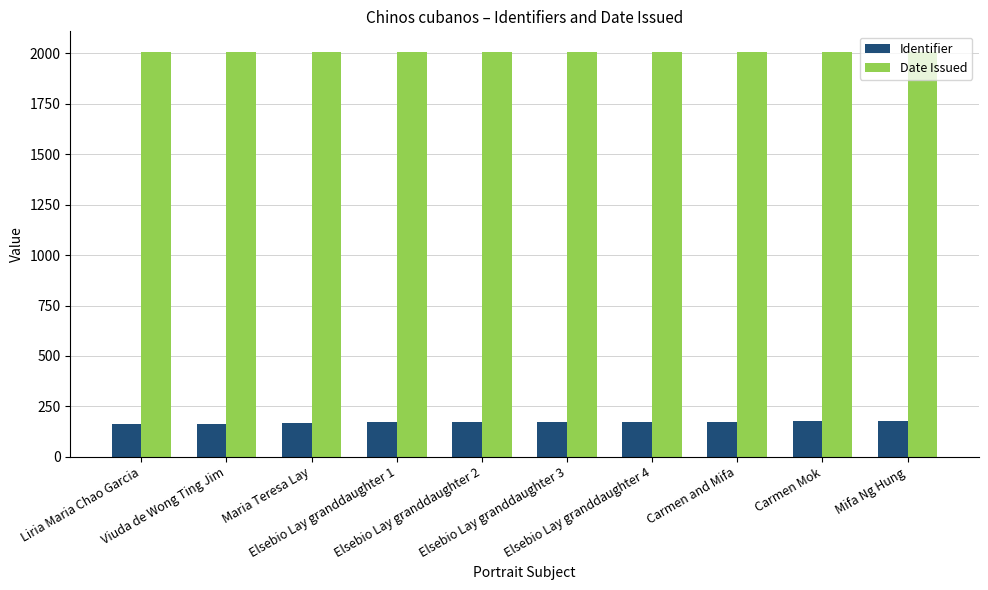

What value does the Identifier series have at Carmen Mok, to the nearest 5?

175